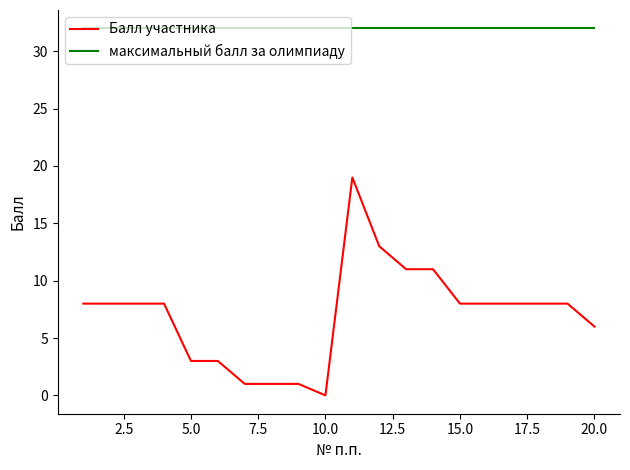

Rank the series by their average value, from lowest to highest.

Балл участника, максимальный балл за олимпиаду